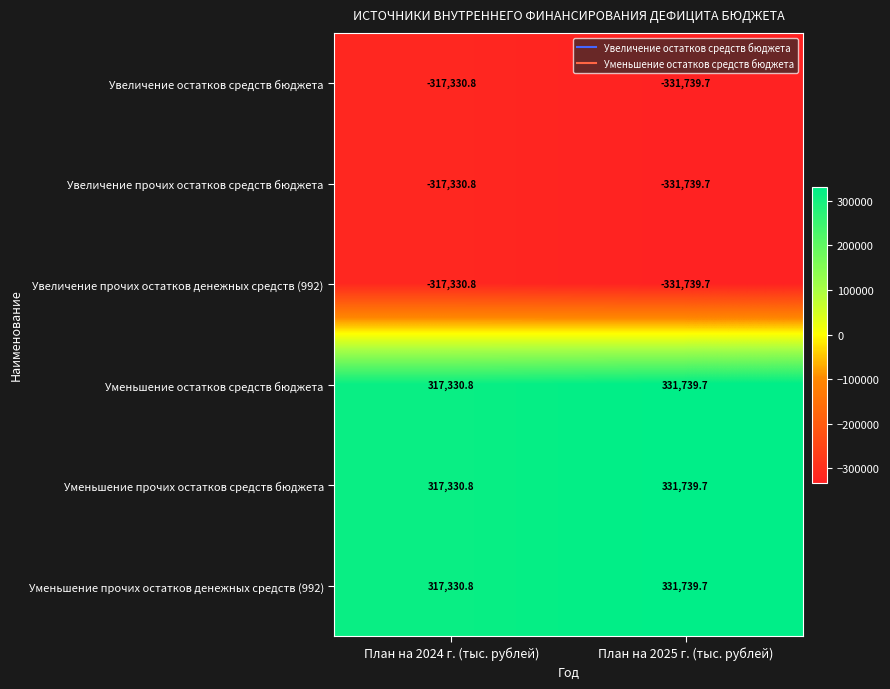

Reading left to right, list all the values displayed in this chart.

Увеличение остатков средств бюджета: План на 2024 г. (тыс. рублей)=-317330.8	План на 2025 г. (тыс. рублей)=-331739.7
Увеличение прочих остатков средств бюджета: План на 2024 г. (тыс. рублей)=-317330.8	План на 2025 г. (тыс. рублей)=-331739.7
Увеличение прочих остатков денежных средств (992): План на 2024 г. (тыс. рублей)=-317330.8	План на 2025 г. (тыс. рублей)=-331739.7
Уменьшение остатков средств бюджета: План на 2024 г. (тыс. рублей)=317330.8	План на 2025 г. (тыс. рублей)=331739.7
Уменьшение прочих остатков средств бюджета: План на 2024 г. (тыс. рублей)=317330.8	План на 2025 г. (тыс. рублей)=331739.7
Уменьшение прочих остатков денежных средств (992): План на 2024 г. (тыс. рублей)=317330.8	План на 2025 г. (тыс. рублей)=331739.7